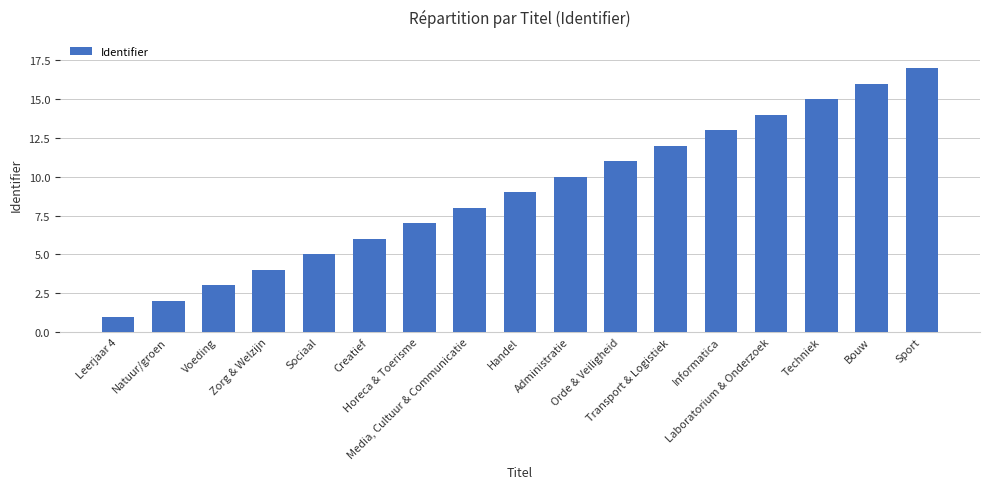

What is the sum of all values?

153